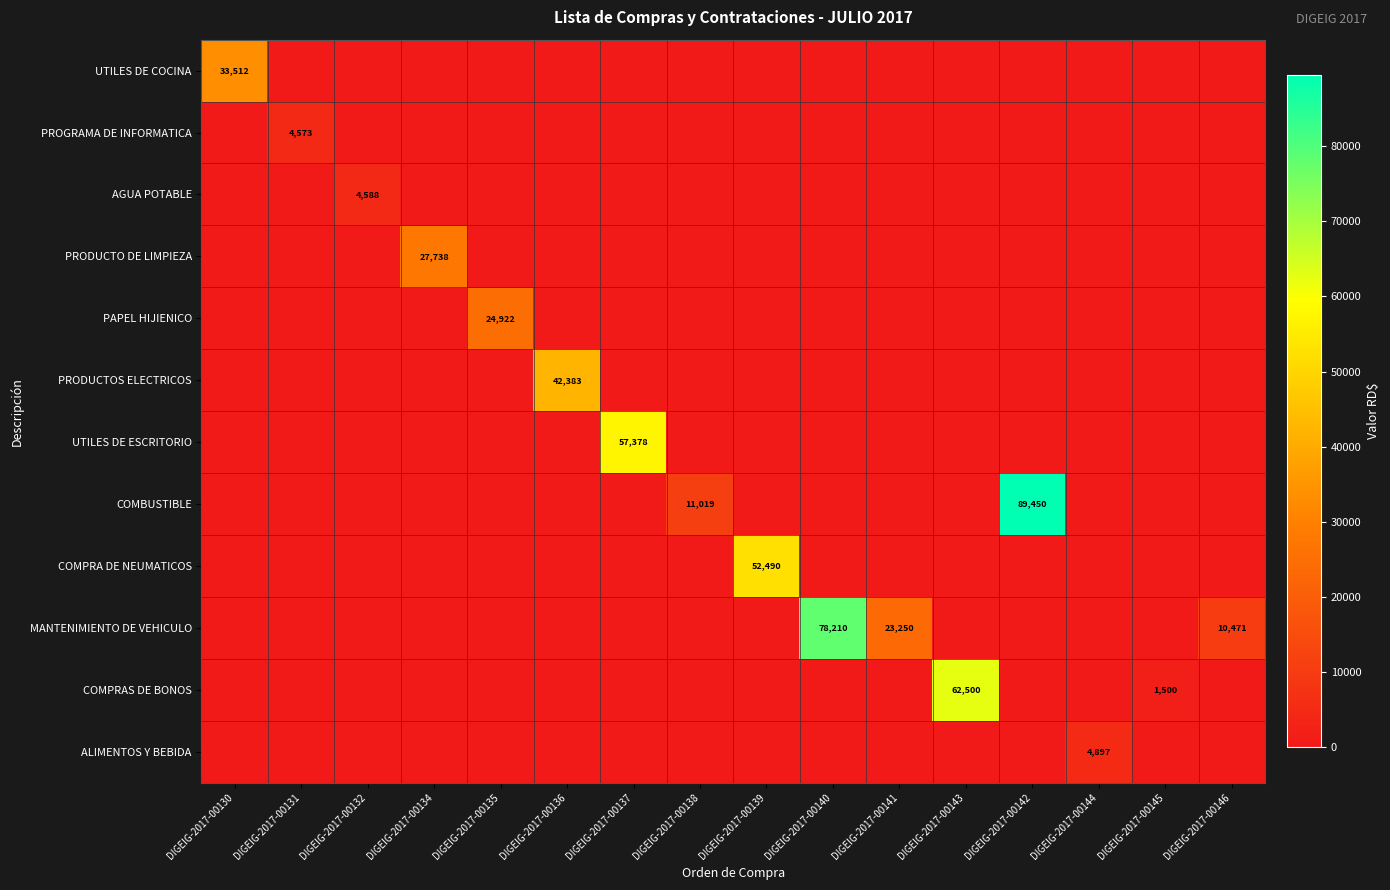

Which series has the largest total across all categories?

MANTENIMIENTO DE VEHICULO